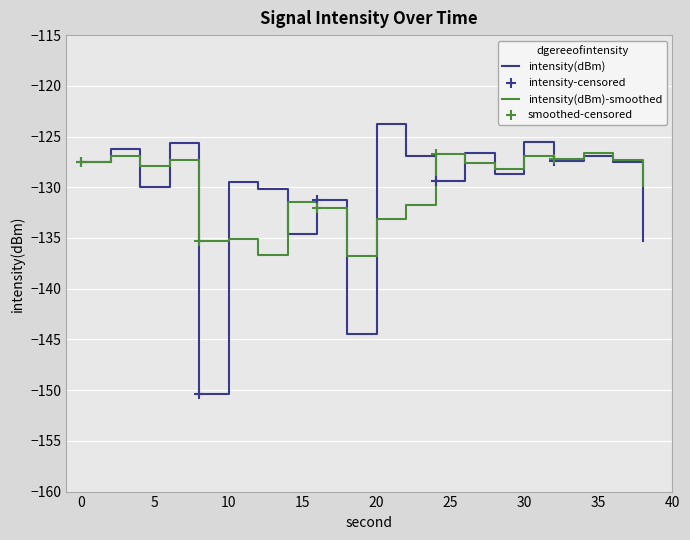

Which series has the widest spread of values?

intensity(dBm)